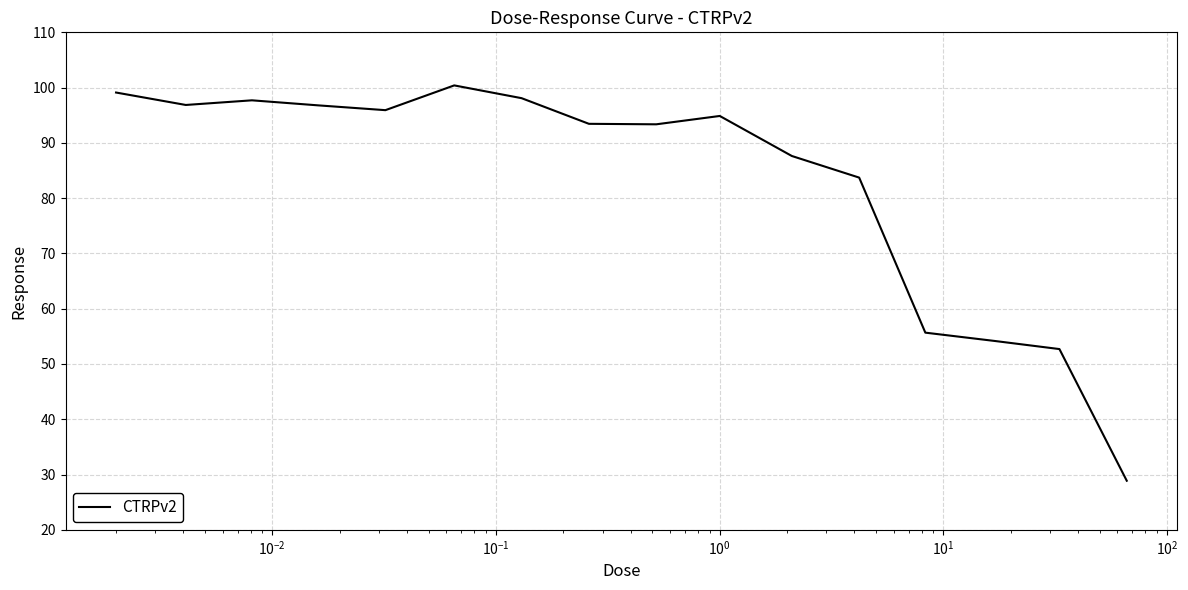

What is the smallest value displayed?

28.9